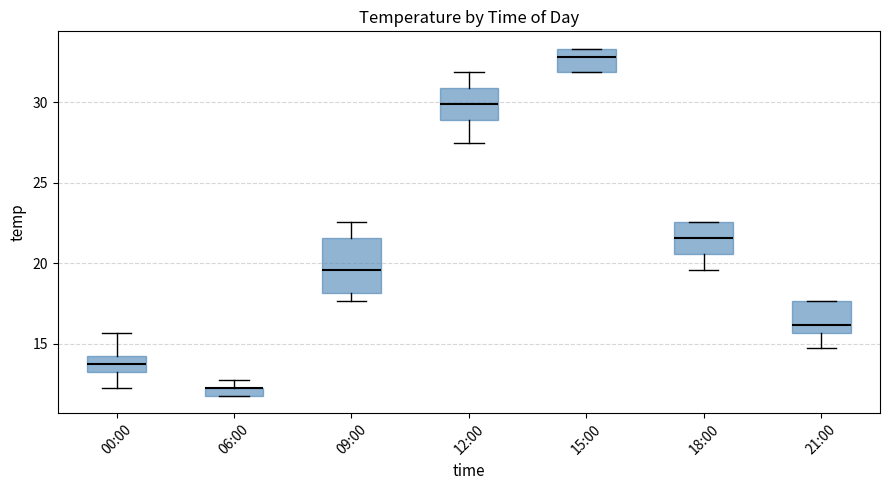

Comparing the boxes themselves (not the whiskers), which one is the tallest?

09:00